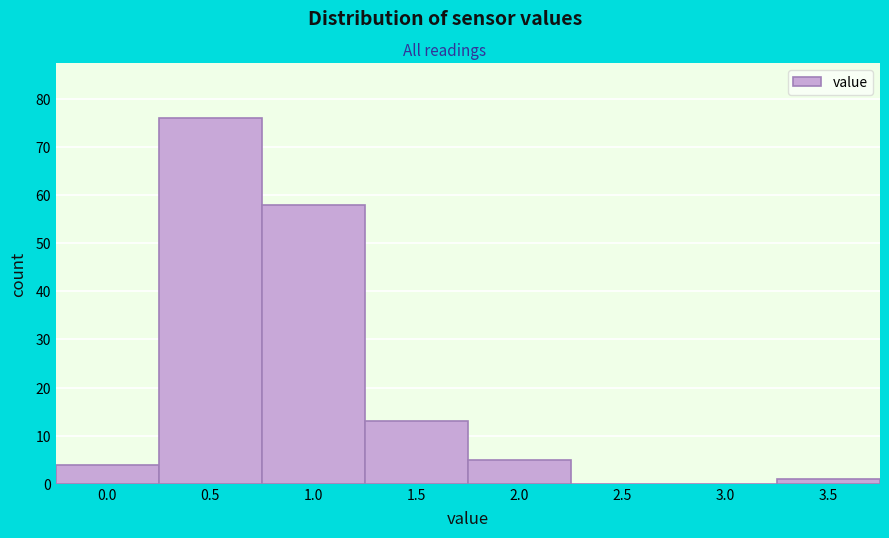

Reading right to left, extract all data points from this chart.

3.5=1	3.0=0	2.5=0	2.0=5	1.5=13	1.0=58	0.5=76	0.0=4